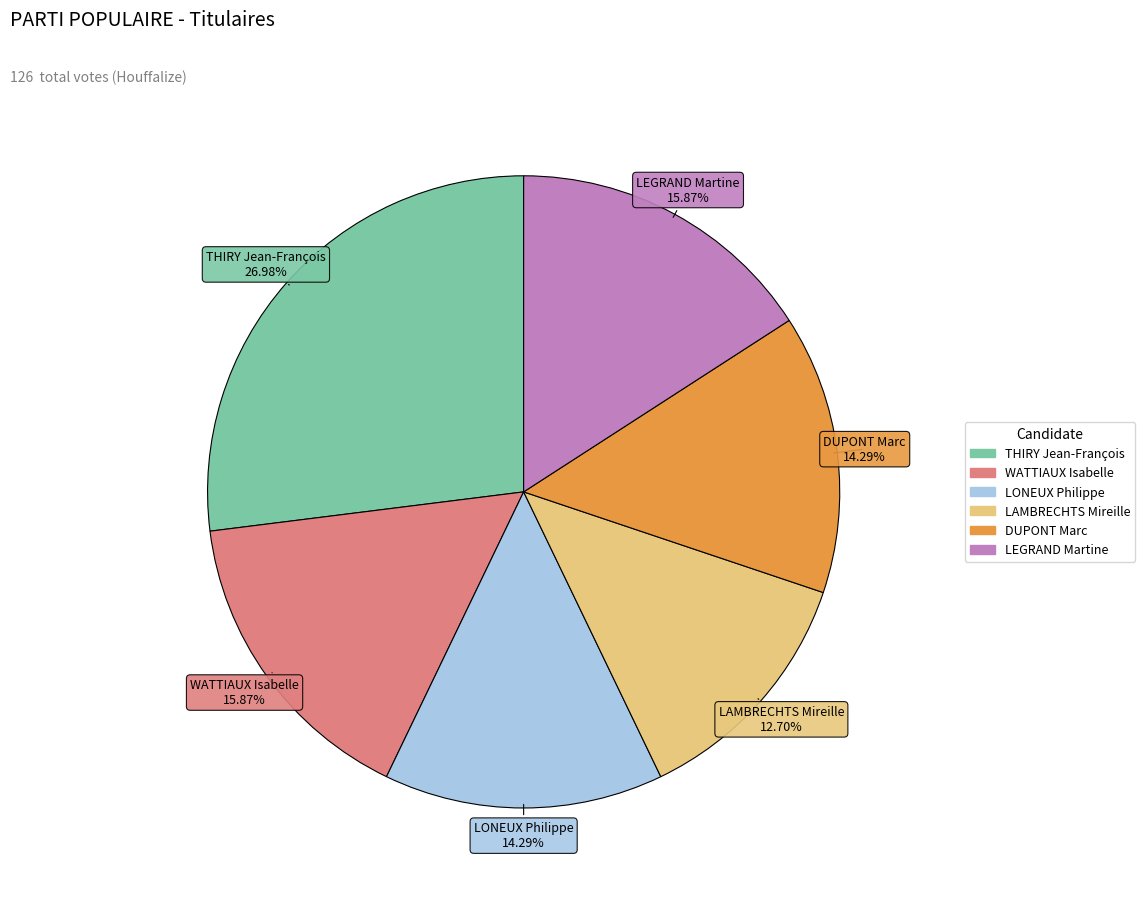

Which slice is the smallest?

LAMBRECHTS Mireille